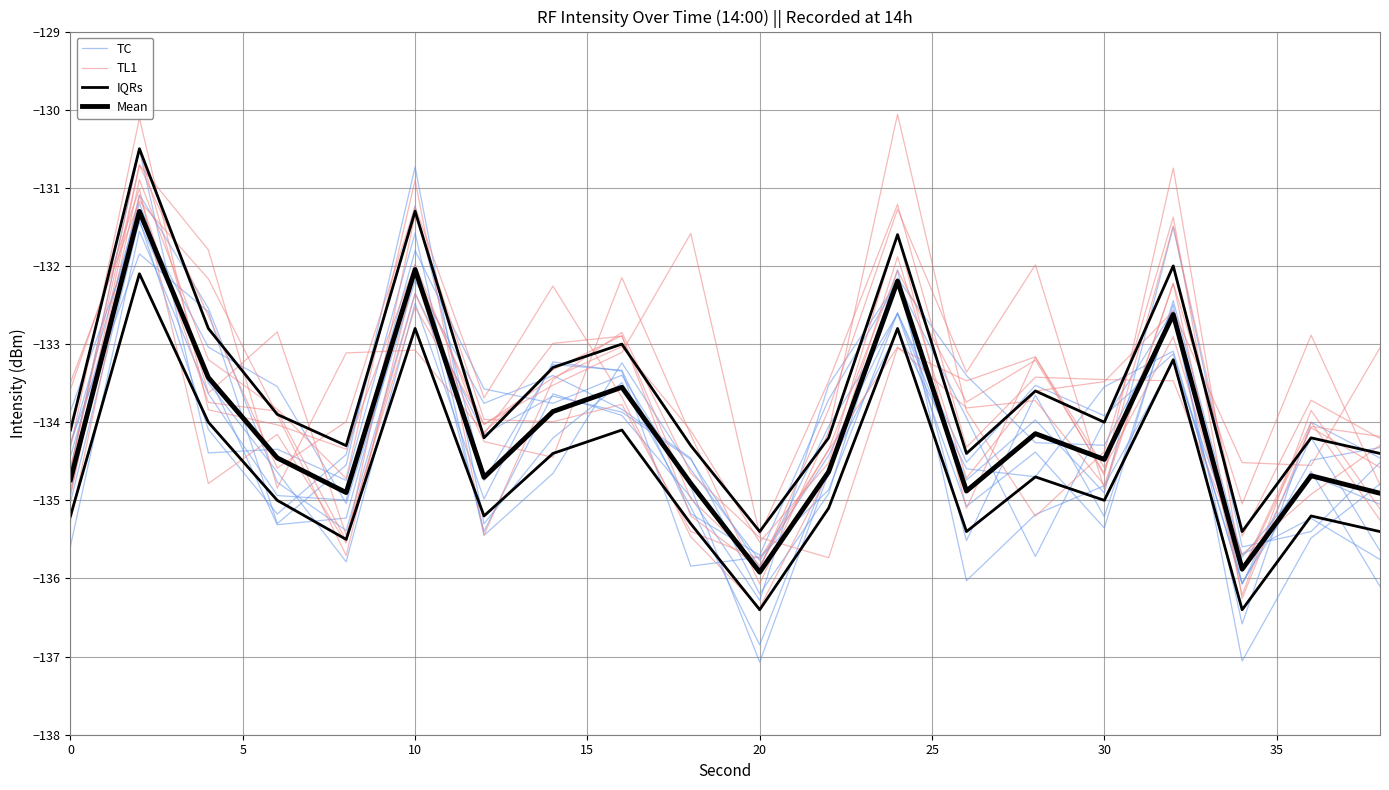

True or false: TL1 and Mean intersect in this chart.

True